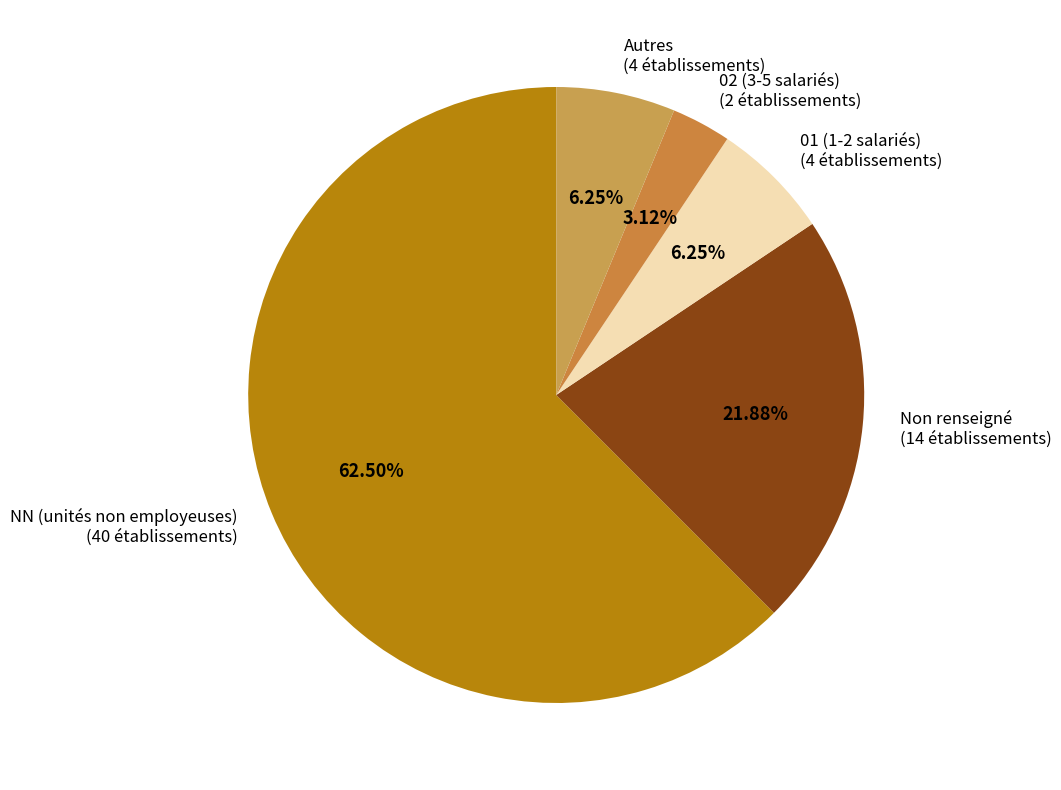

Between NN (unités non employeuses) and Non renseigné, which is larger?

NN (unités non employeuses)